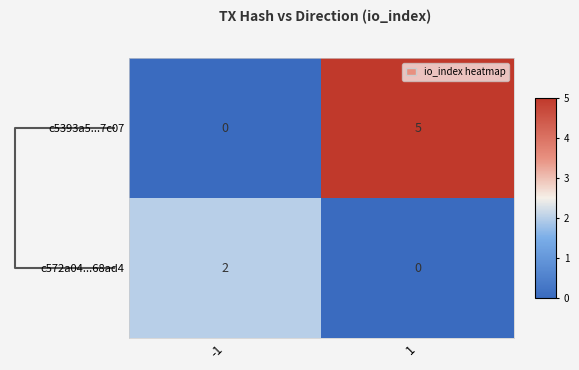

What value does the c5393a5...7c07 series have at 1?

5